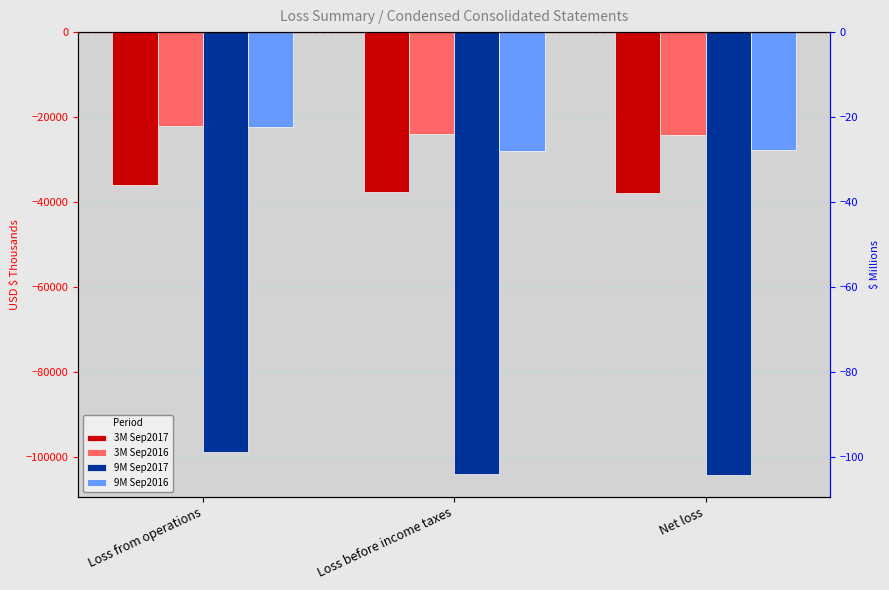

Which series has the widest spread of values?

9M Sep2016